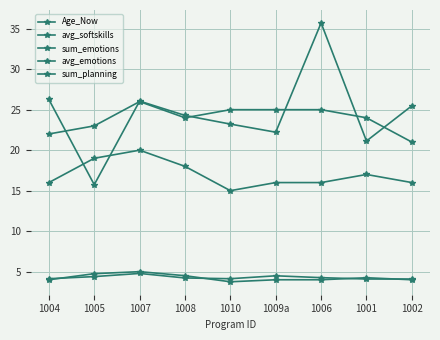

In sum_emotions, how many points are higher than both neighbors (excluding endpoints)?

2